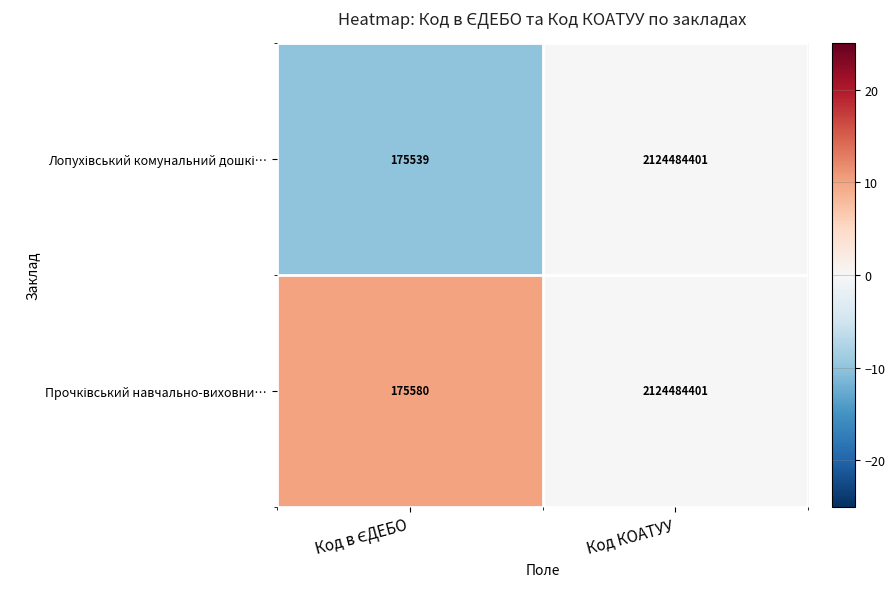

At which category is the sum across all series the highest?

Код КОАТУУ